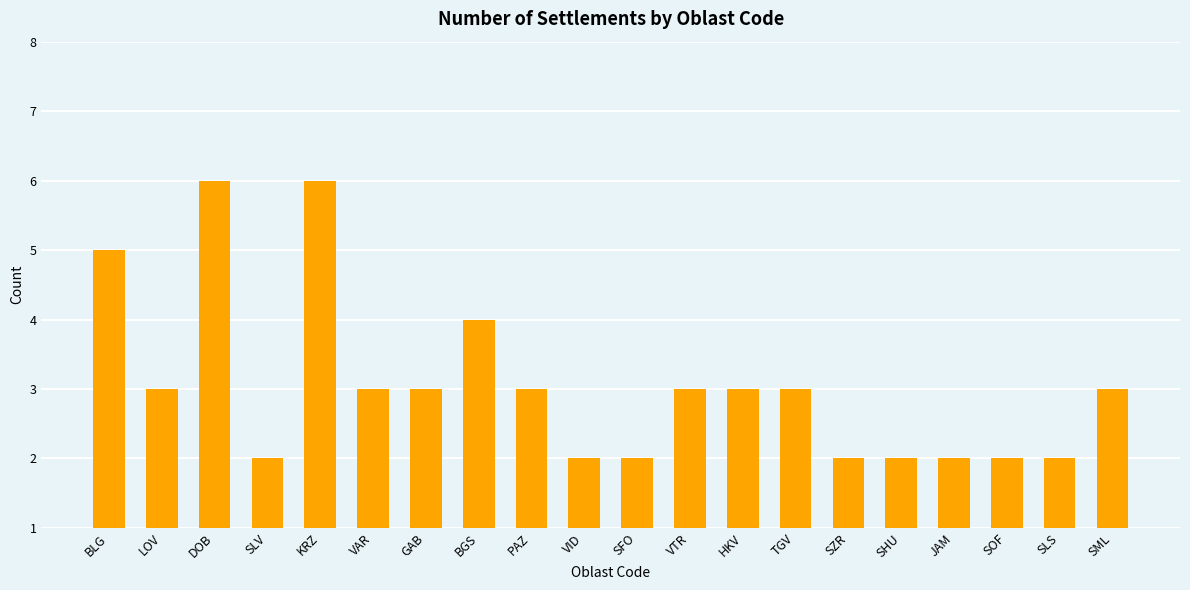

What is the difference between the second highest and second lowest values?

4